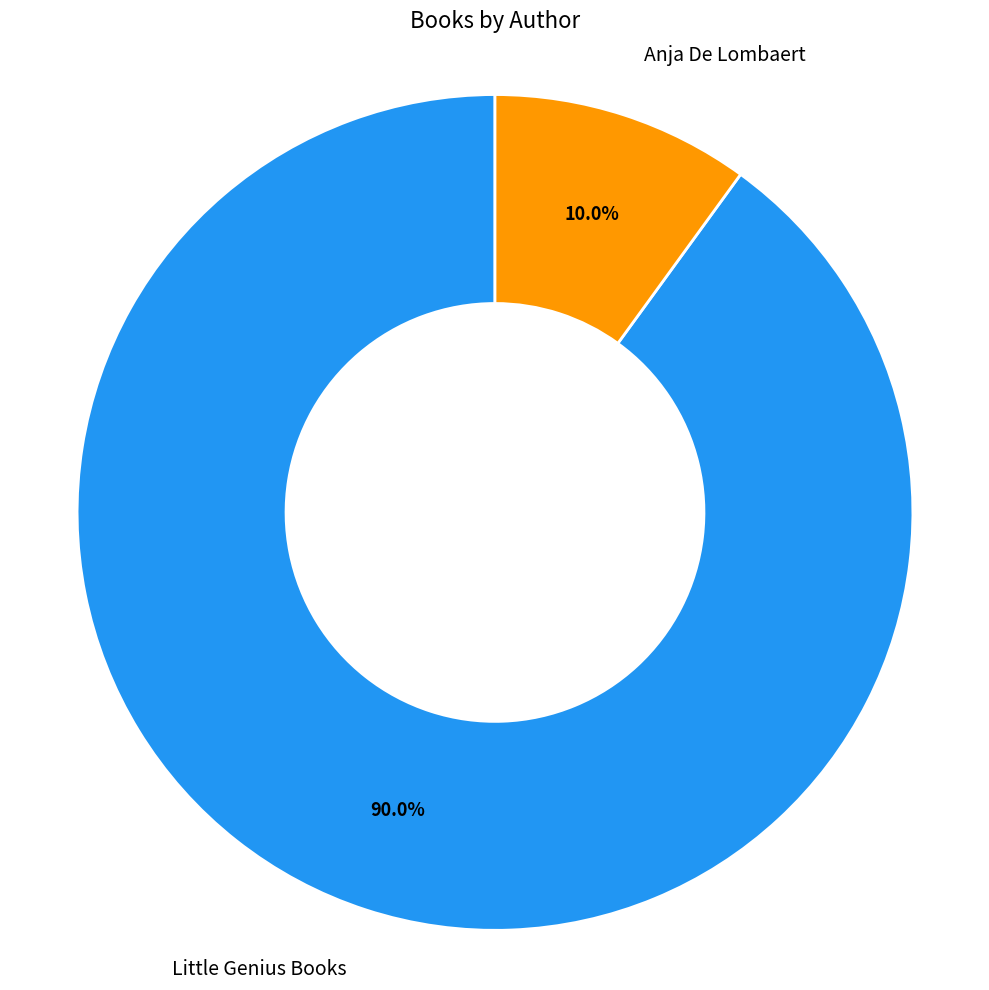

Does any single category account for the majority?

Yes